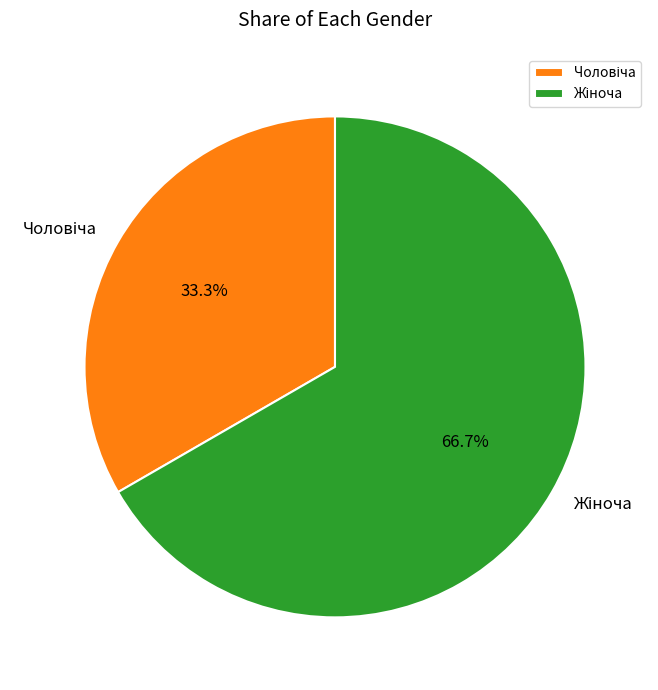

Count the number of slices in the pie.

2